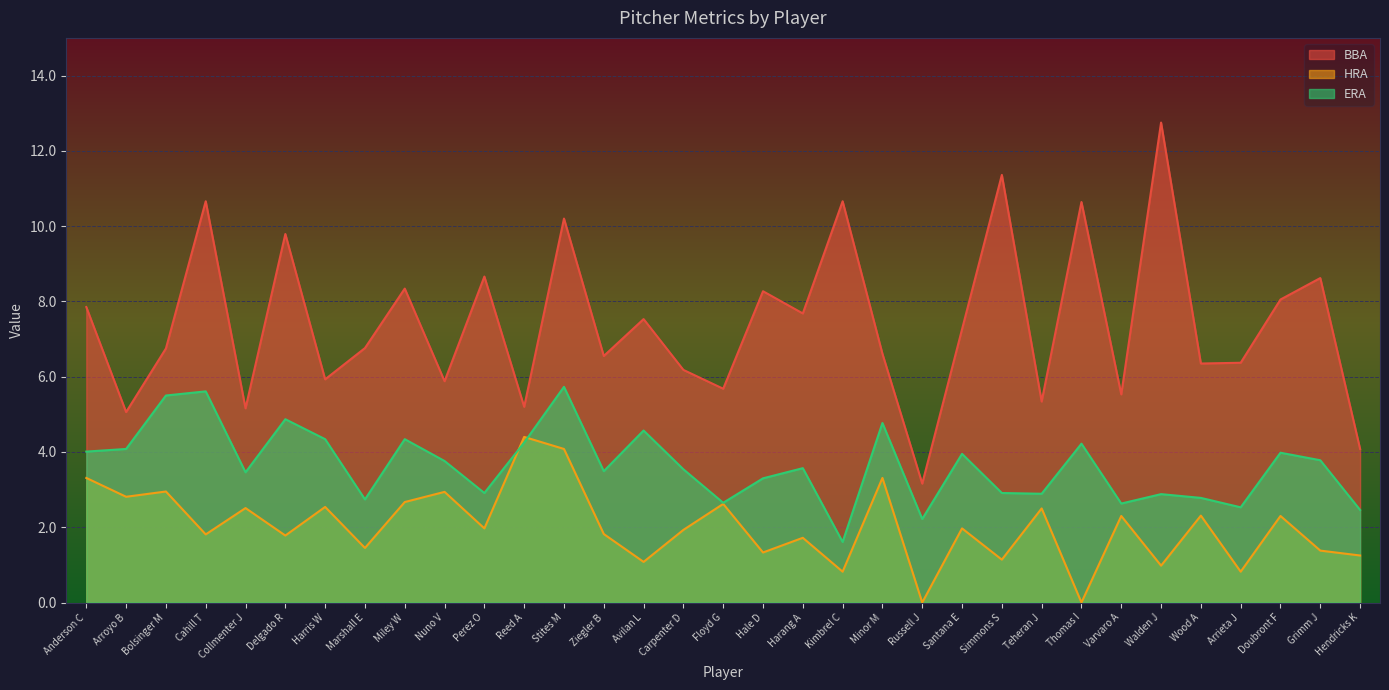

List the series in order of their overall mean, lowest first.

HRA, ERA, BBA